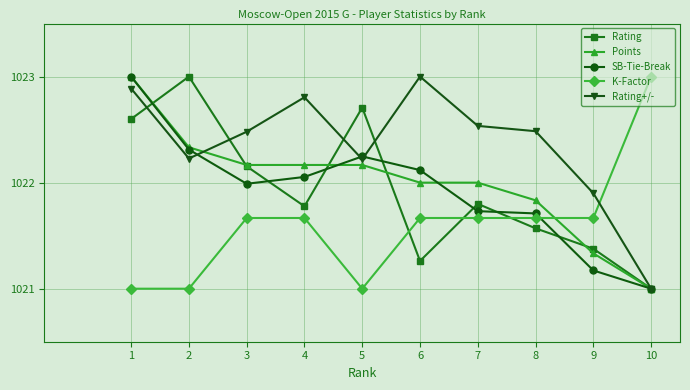

How many lines are shown in the chart?

5